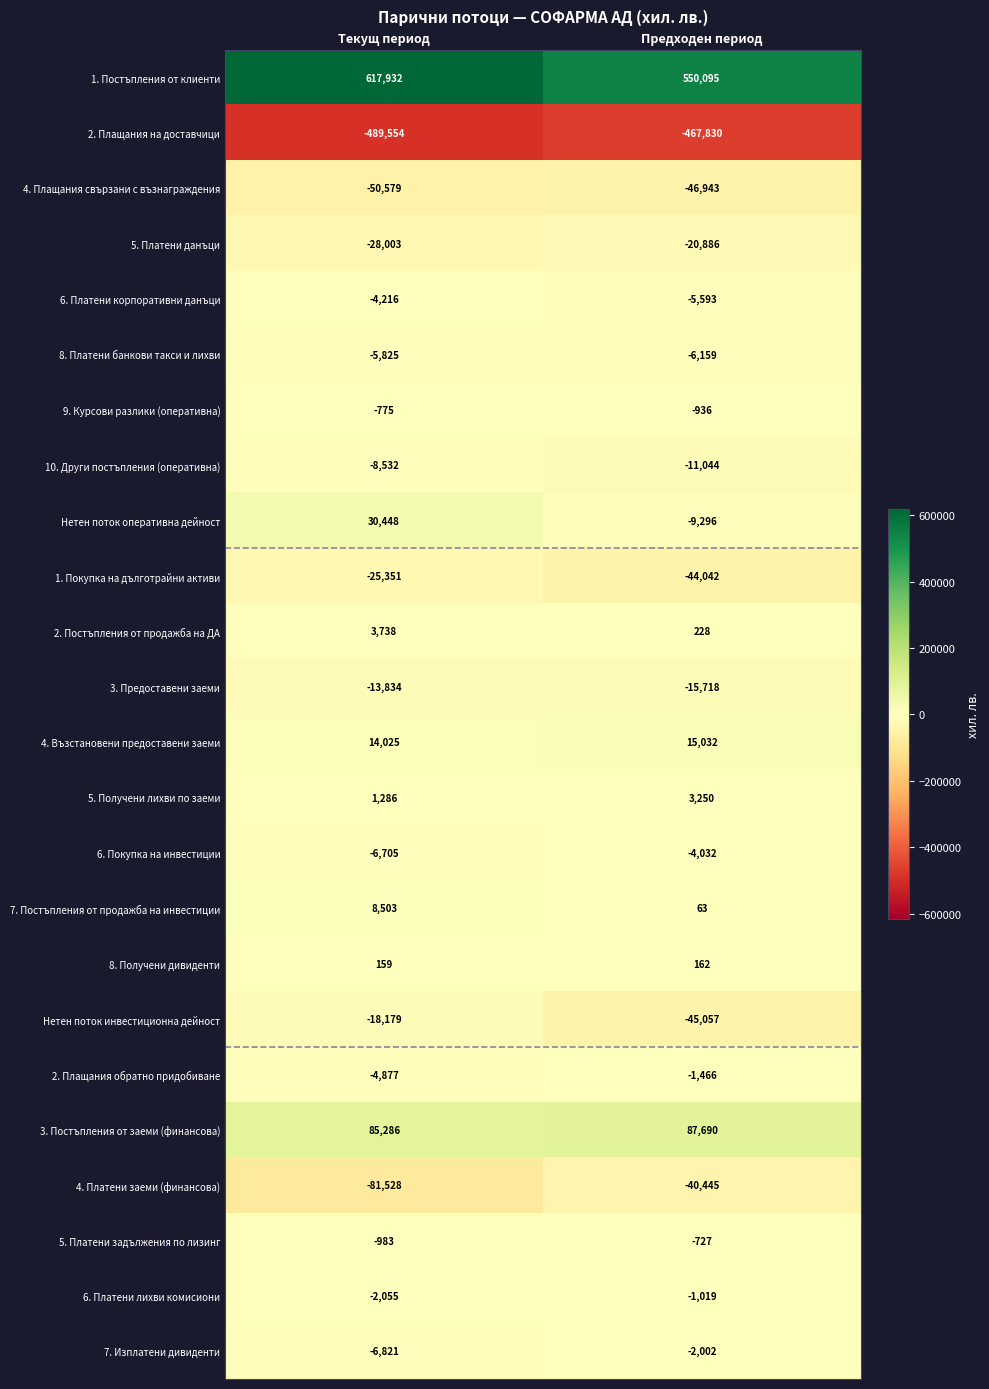

Which label corresponds to the largest value in the chart?

Текущ период